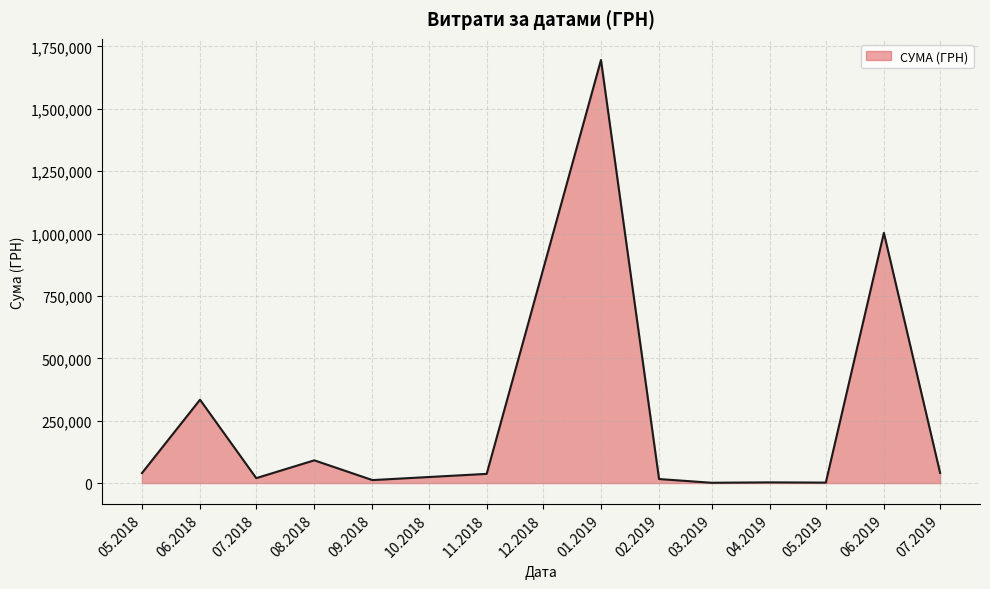

The value at 08.2018 is 91085.0. True or false?

True